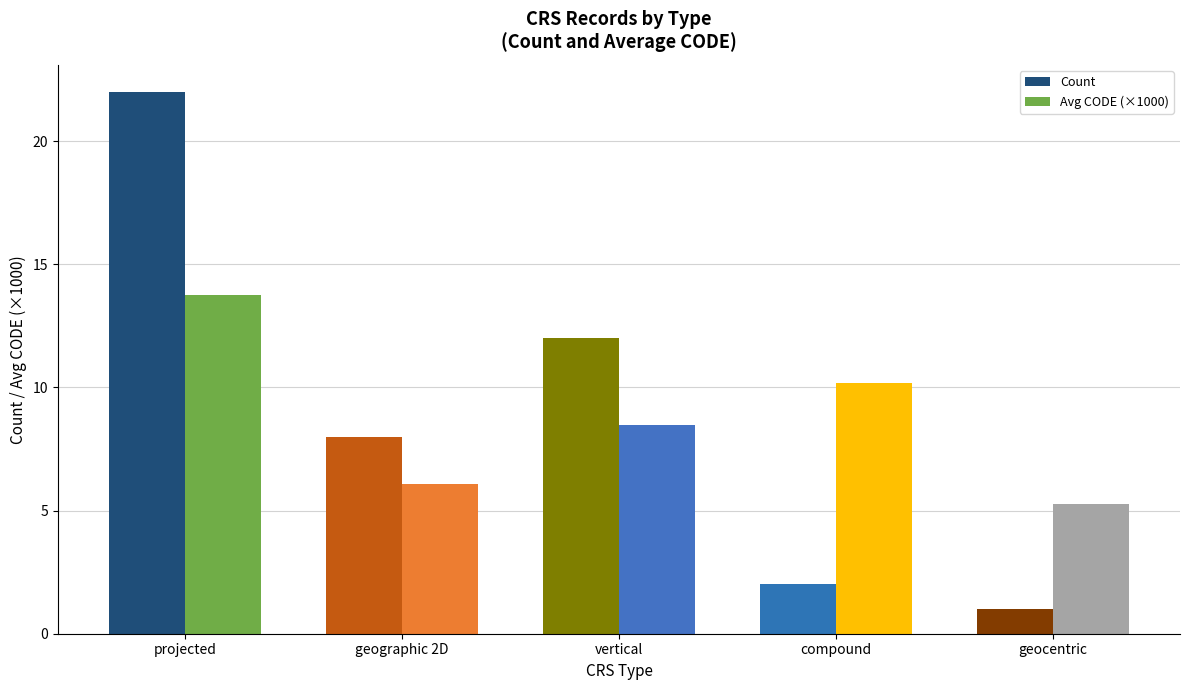

List the series in order of their overall mean, lowest first.

Avg CODE (×1000), Count